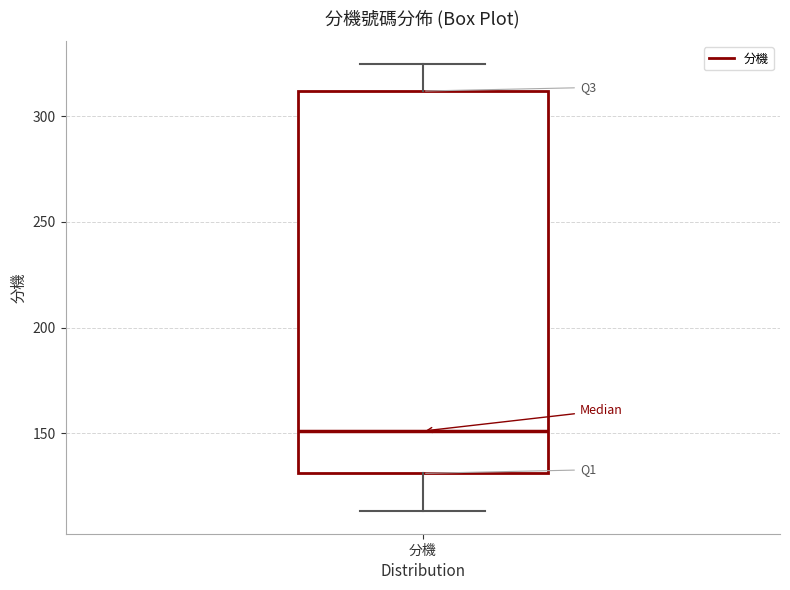

Transcribe this box plot: give where the median line is, the range the box spans, and where the two whiskers end, as read against the y-axis. The values are not printed on the chart, so give them approximately, as read against the axis.

median 150, box 130 to 310, whiskers 115 to 325